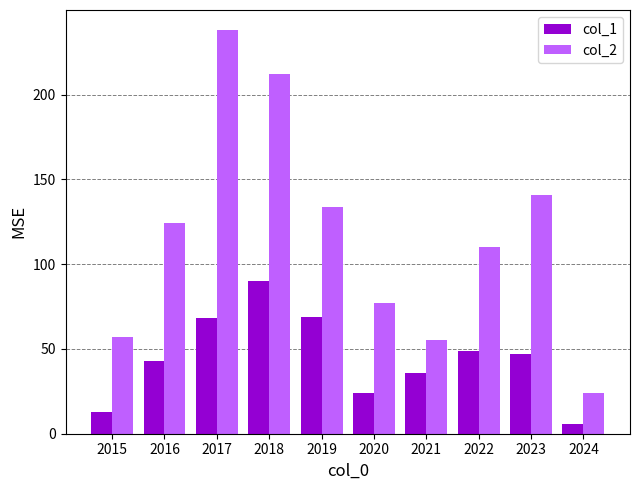

Reading right to left, what are all the values shown in this chart?

col_1: 2024=6	2023=47	2022=49	2021=36	2020=24	2019=69	2018=90	2017=68	2016=43	2015=13
col_2: 2024=24	2023=141	2022=110	2021=55	2020=77	2019=134	2018=212	2017=238	2016=124	2015=57